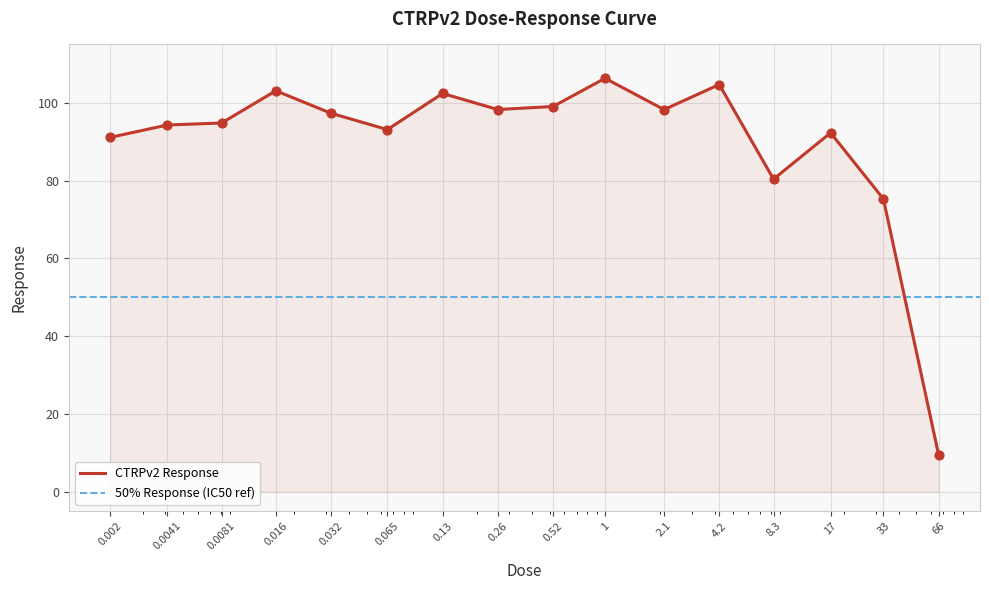

What is the change in value from 0.52 to 2.1?

-0.8